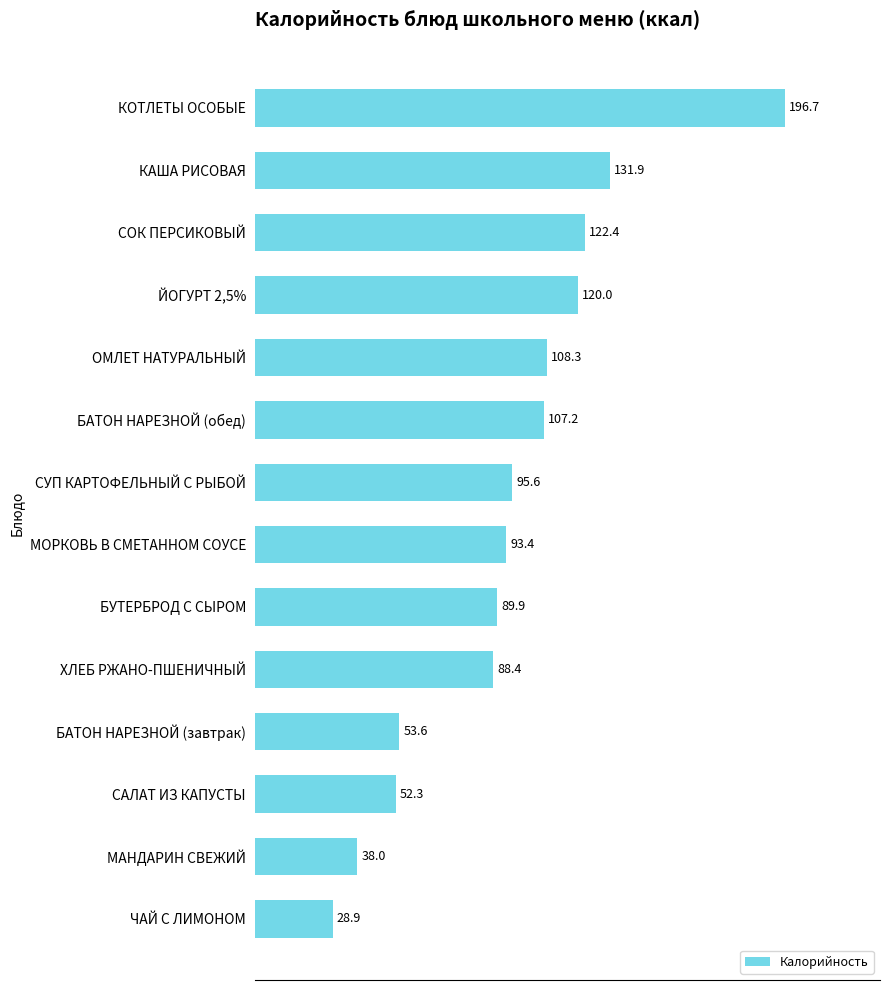

Approximately how many times larger is the value at СУП КАРТОФЕЛЬНЫЙ С РЫБОЙ compared to БАТОН НАРЕЗНОЙ (завтрак)?

1.8